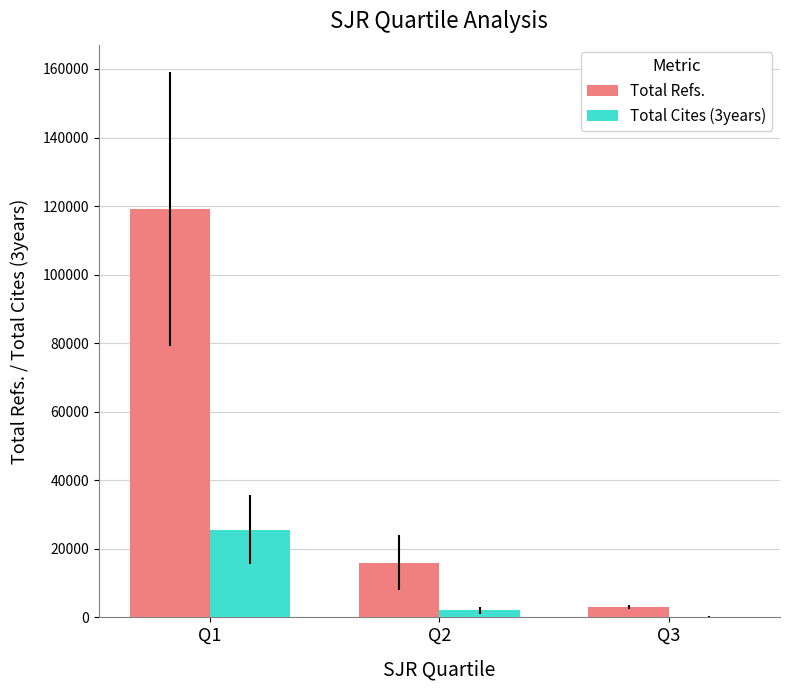

Reading right to left, extract all data points from this chart.

Total Refs.: 3015	15928	119136
Total Cites (3years): 249	2046	25562